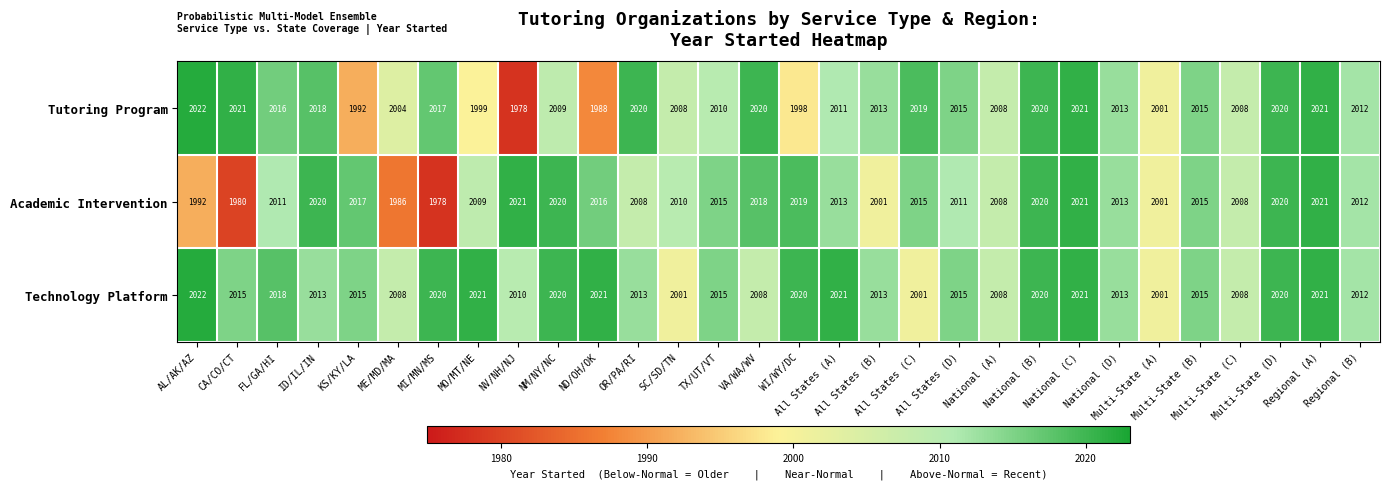

Which series has the widest spread of values?

Tutoring Program